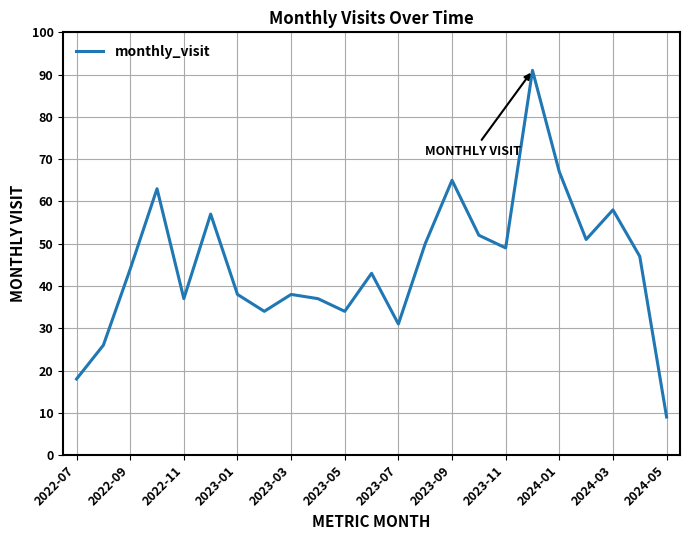

What is the smallest value displayed?

9